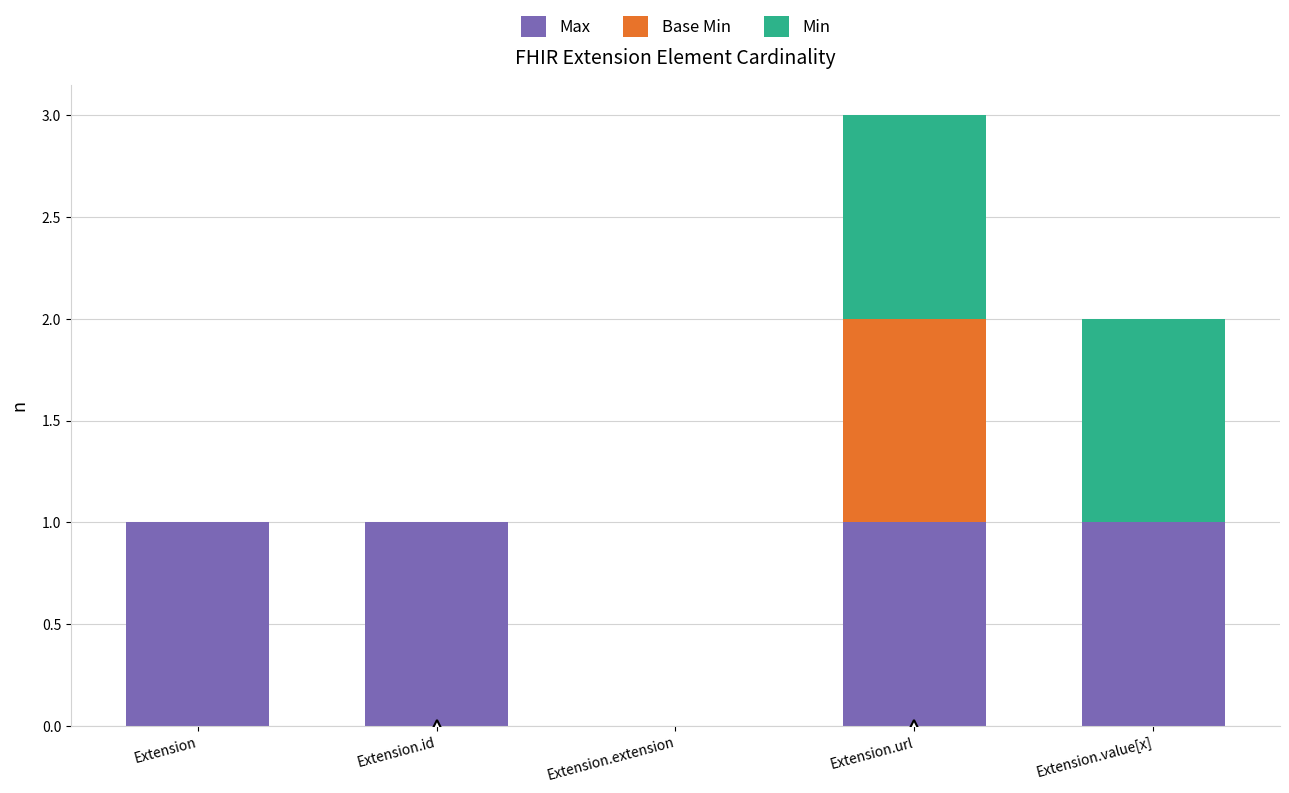

At which category is the sum across all series the highest?

Extension.url